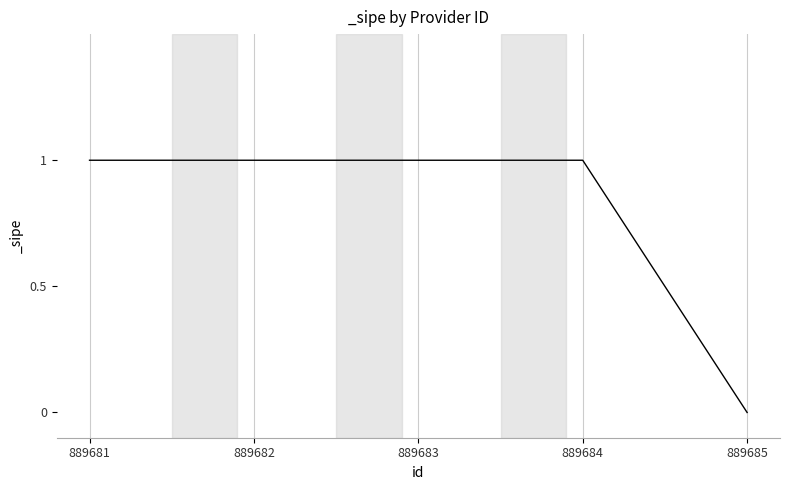

What is the average value?

1